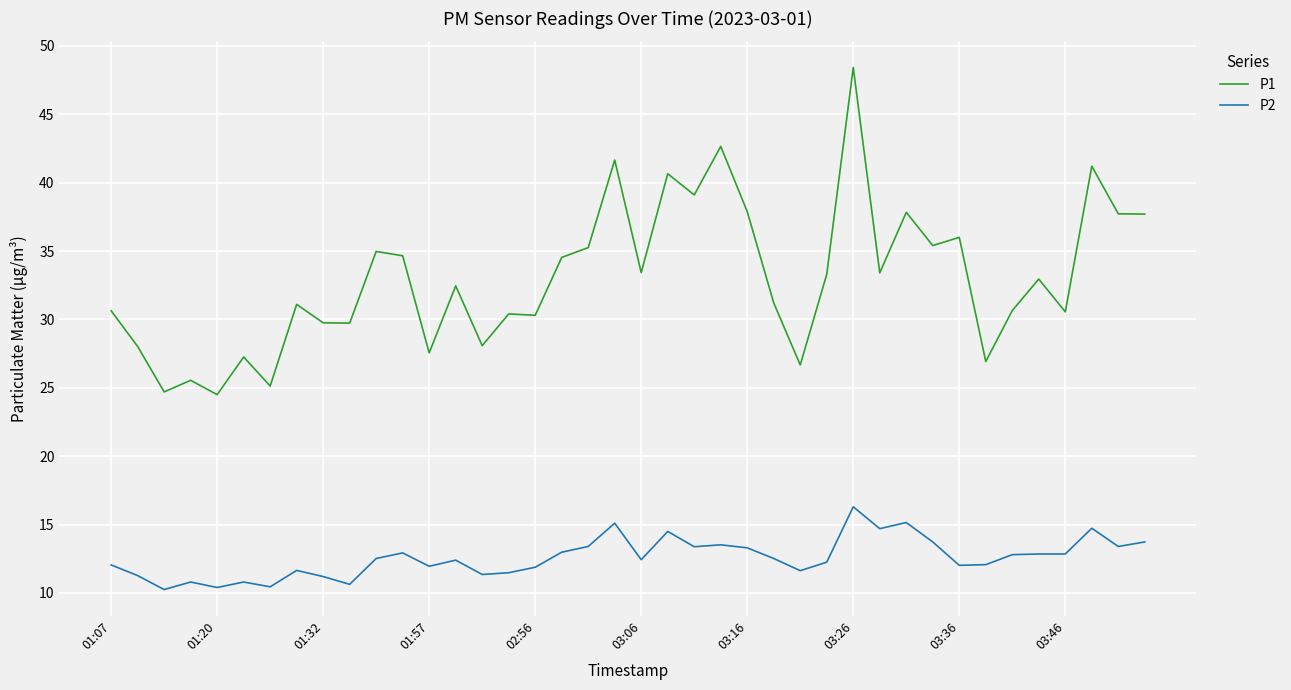

List the series in order of their peak value, lowest first.

P2, P1